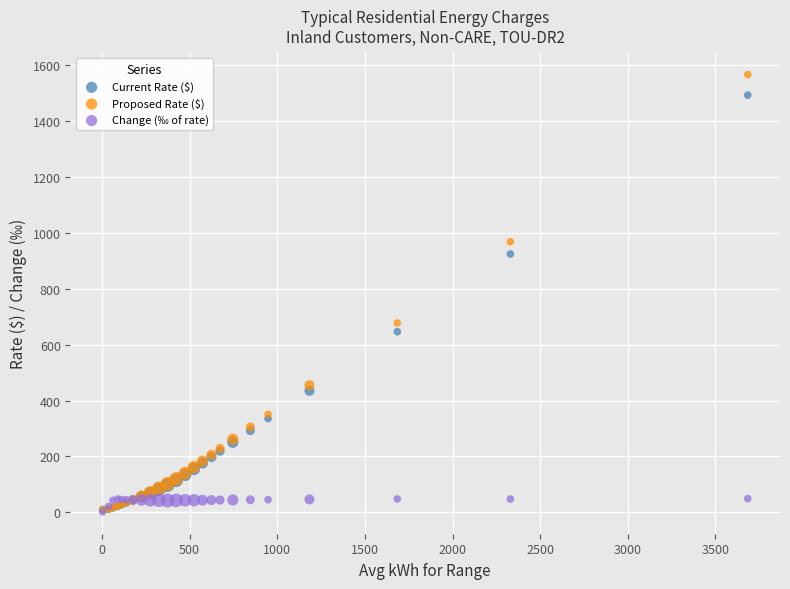

What are all the series names shown in the legend?

Current Rate ($), Proposed Rate ($), Change (‰ of rate)